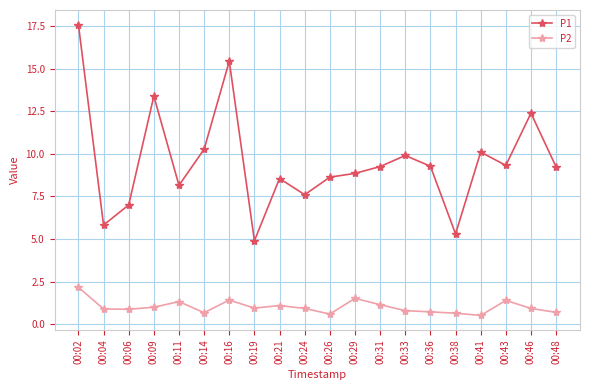

What is the average value of the P2 series?

1.0